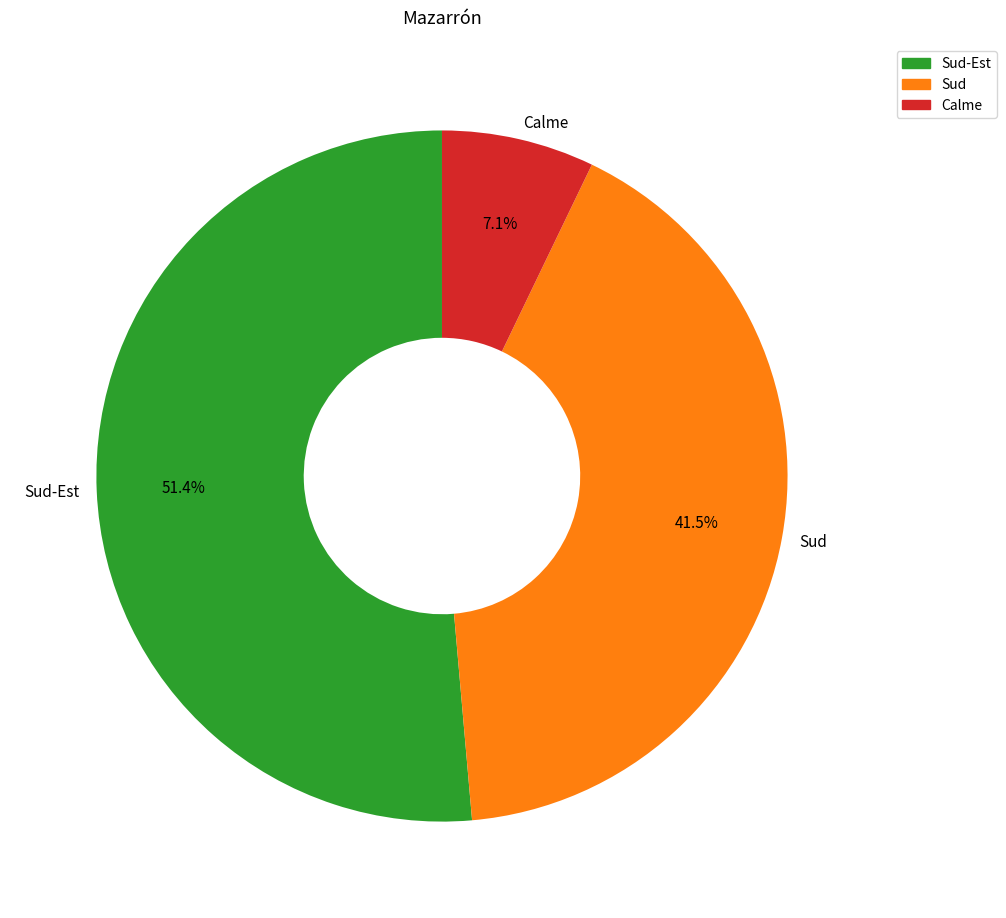

Do Sud-Est and Sud together represent more than half of the pie?

Yes